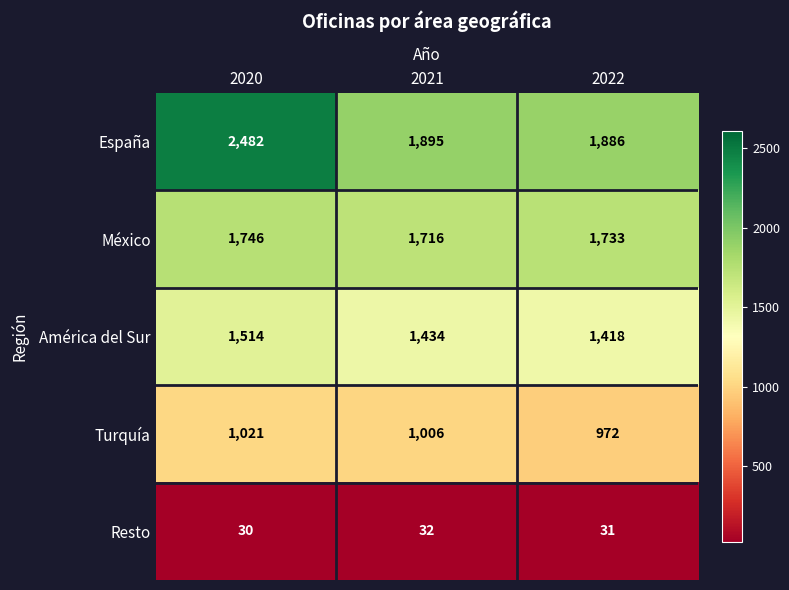

Which series has the largest total across all categories?

España